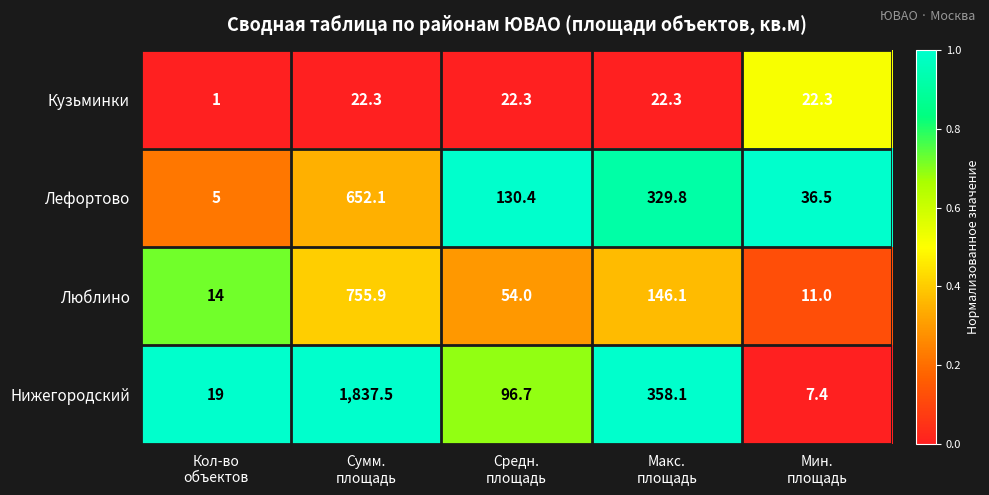

How many categories are shown in the chart?

5